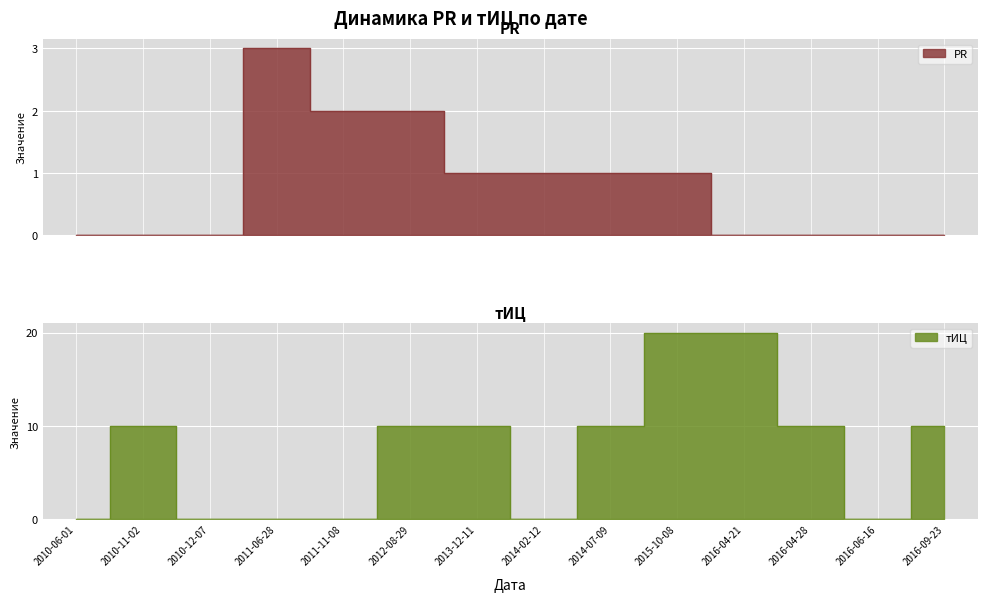

What are all the series names shown in the legend?

PR, тИЦ